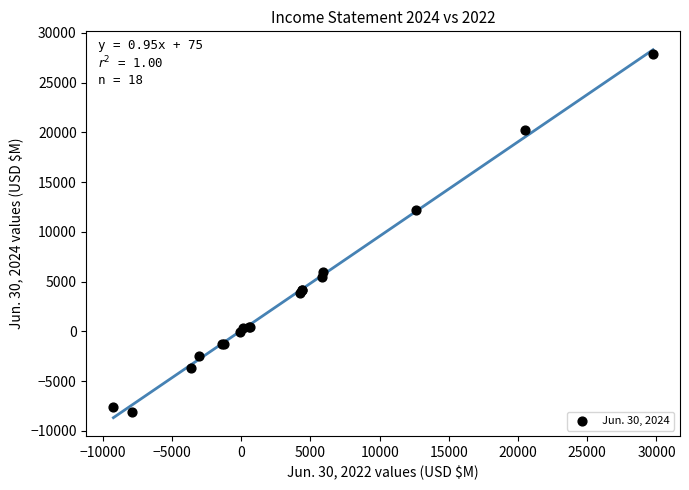

What Y value in the scatter plot is closest to 9910?

12198